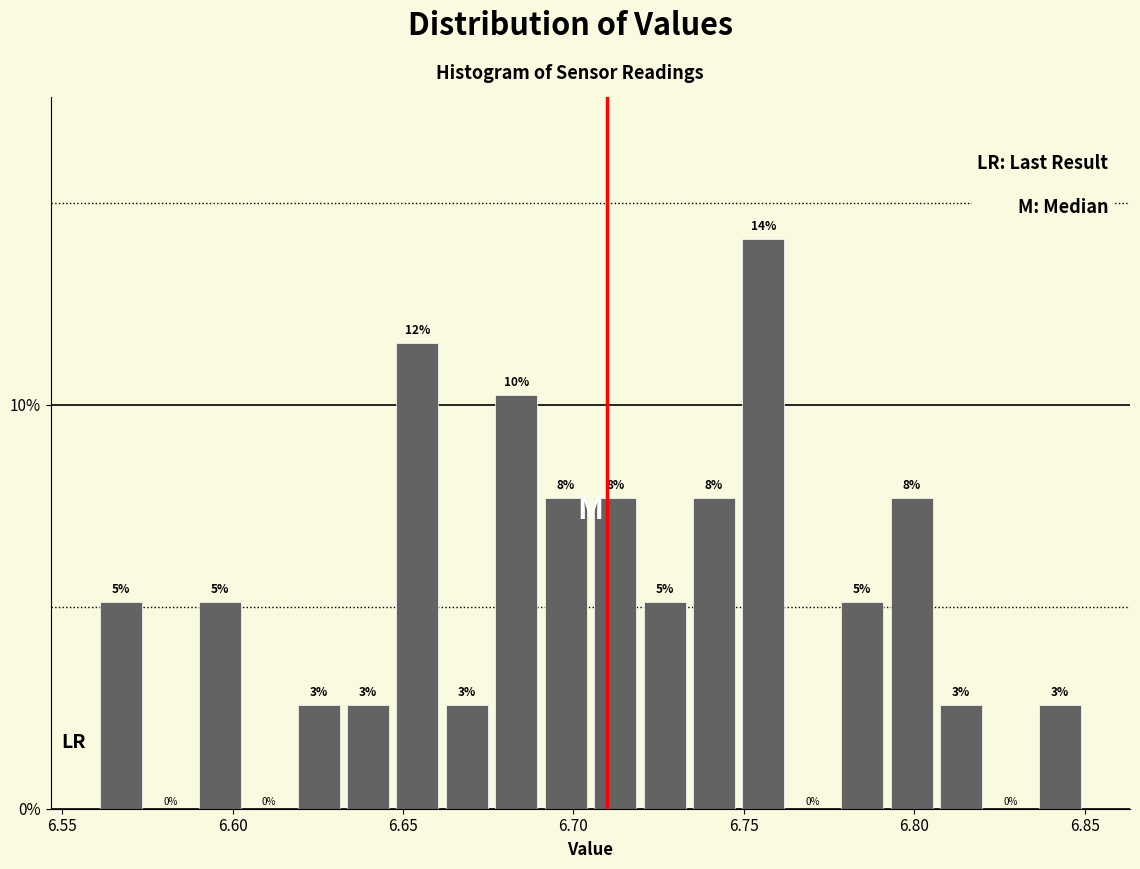

Around what value on the x-axis is the tallest bar? Give the approximate position of its centre, as read against the axis.

6.755